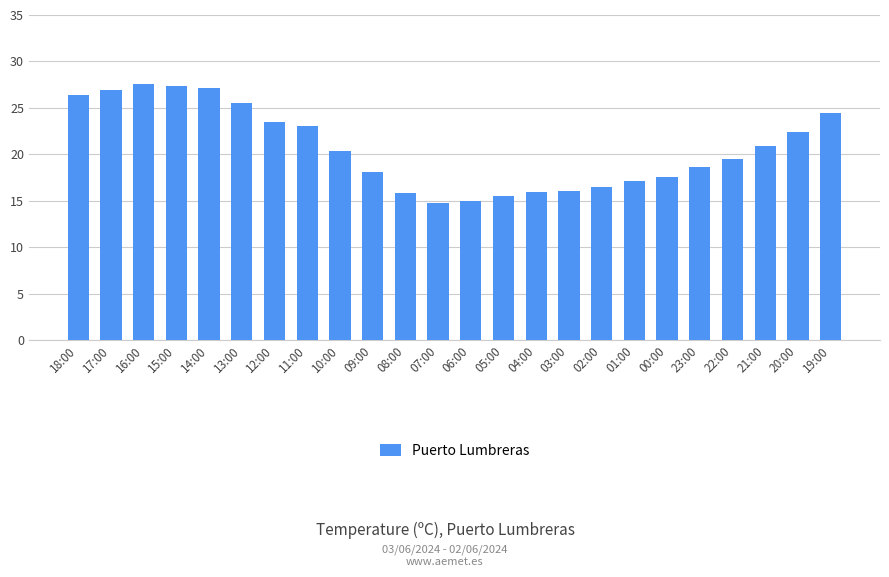

Approximately how many times larger is the value at 13:00 compared to 01:00?

1.5